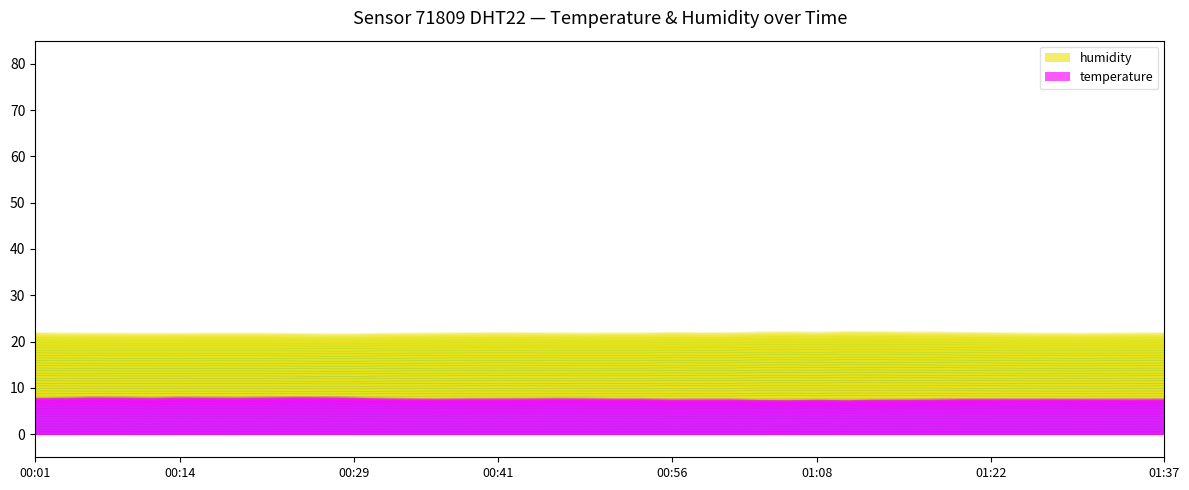

Which has a higher value, 01:10 or 01:22?

01:22